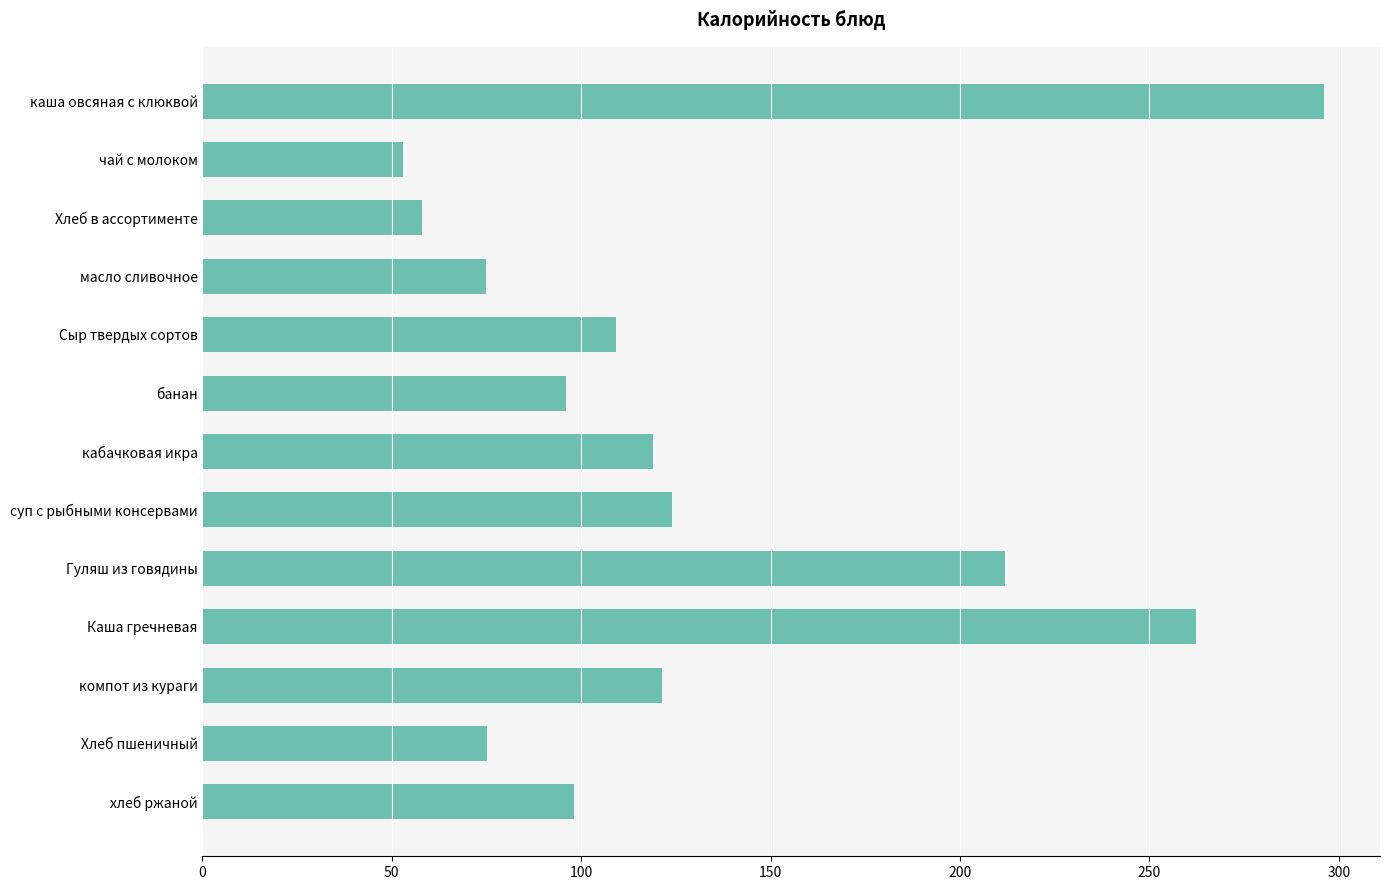

At which label is the value closest to 174?

Гуляш из говядины